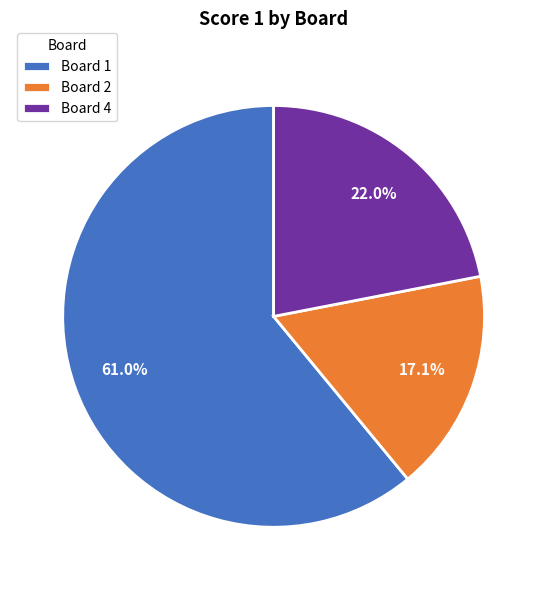

Does Board 1 account for over 50% of the chart?

Yes